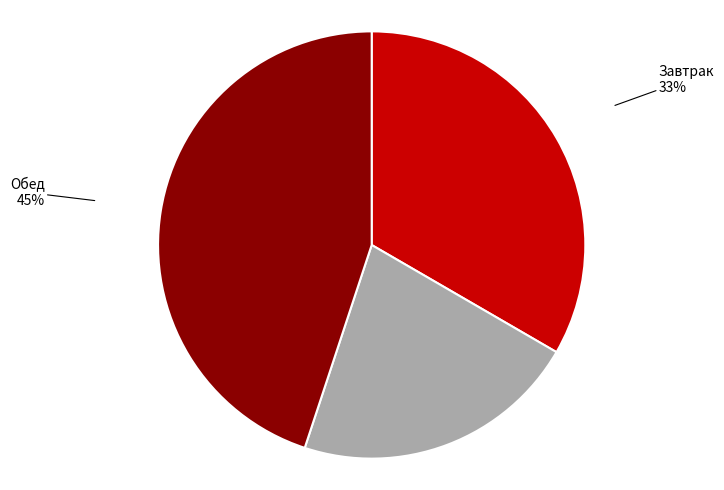

To the nearest percent, what is the combined percentage of Полдник and Завтрак?

55%